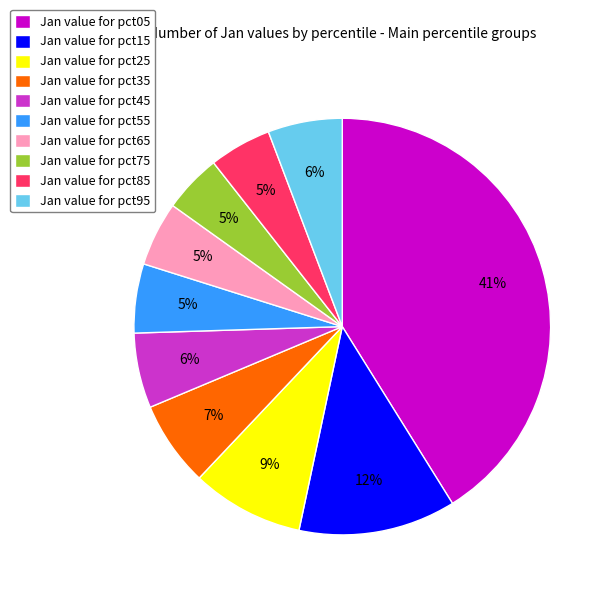

To the nearest percent, what is the average slice percentage?

10%